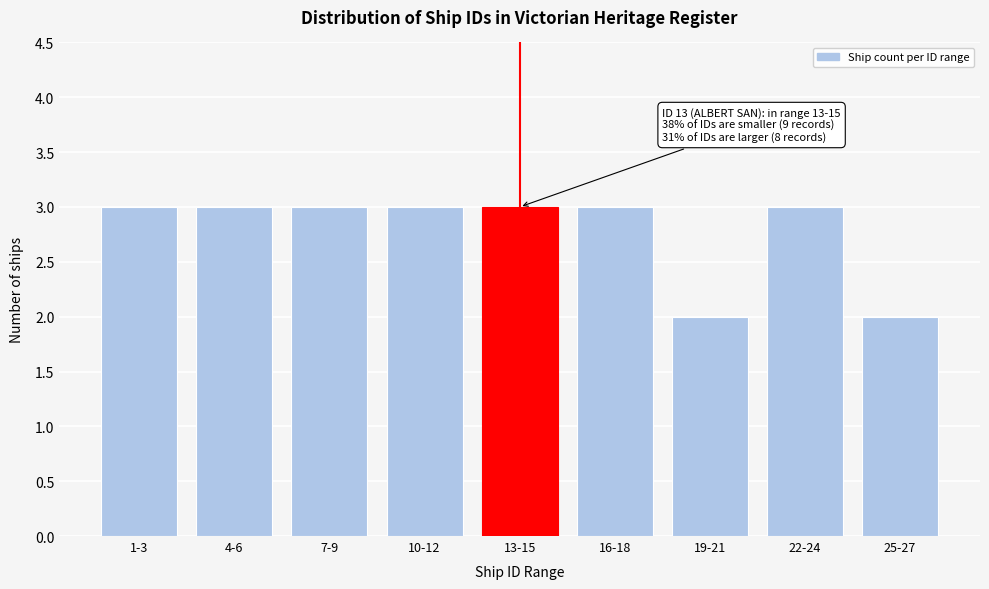

Reading right to left, what are all the values shown in this chart?

25-27=2	22-24=3	19-21=2	16-18=3	13-15=3	10-12=3	7-9=3	4-6=3	1-3=3